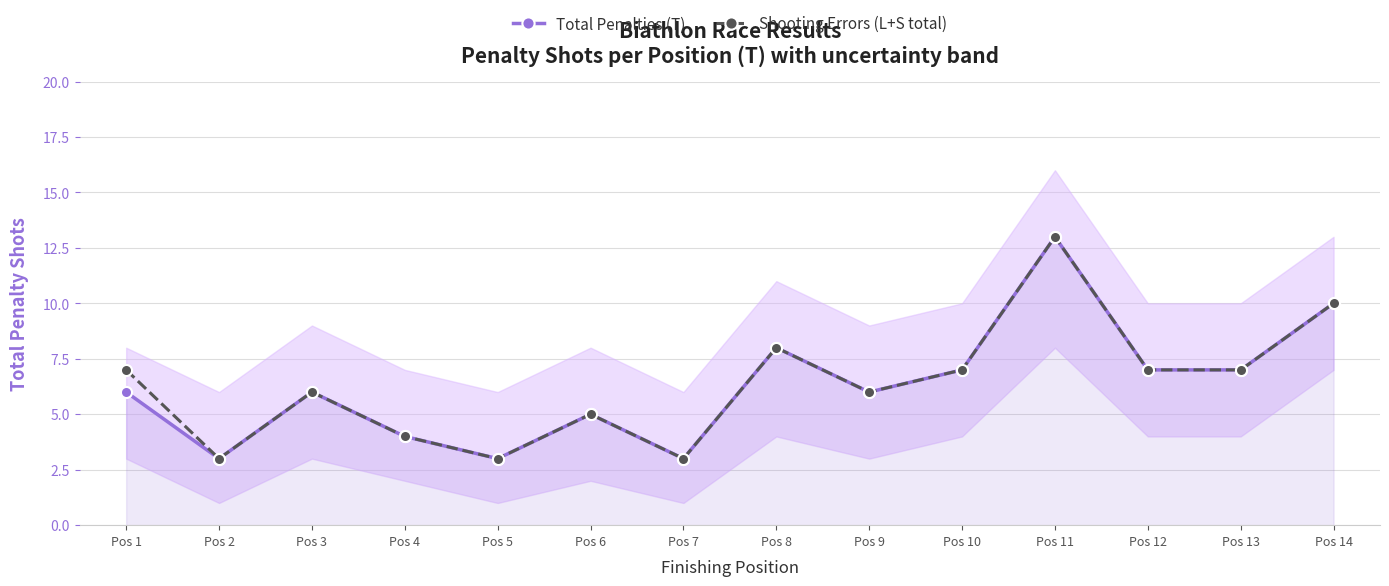

How many lines are shown in the chart?

2